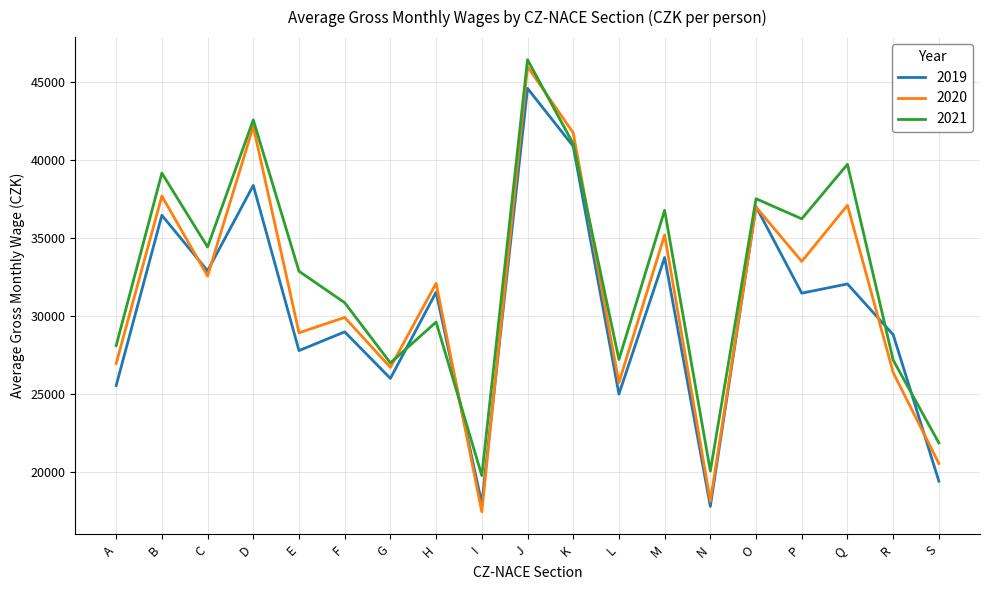

List the series in order of their overall mean, lowest first.

2019, 2020, 2021